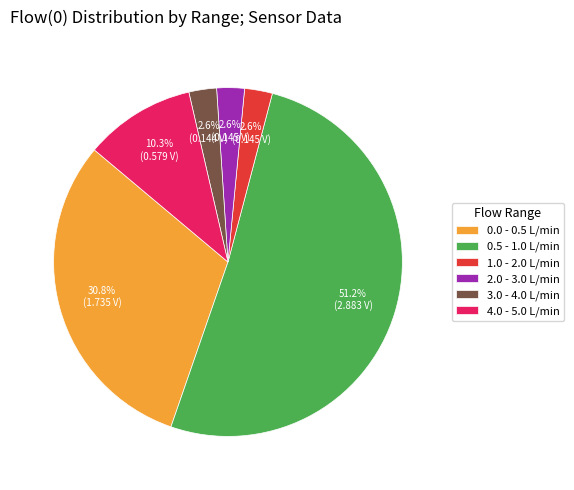

How many slices are in this pie chart?

6